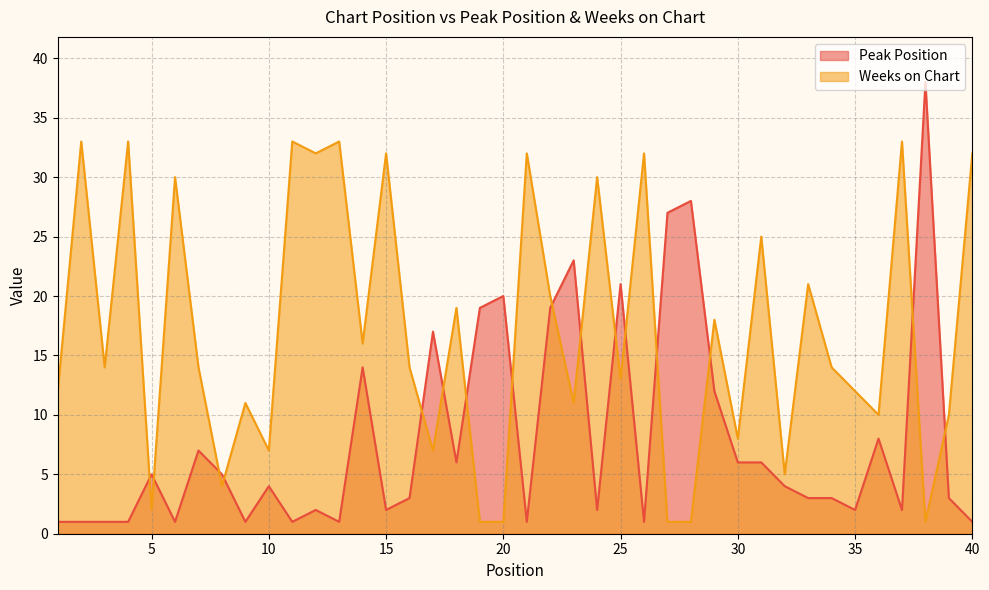

Which series ends up on top after the final intersection of Weeks on Chart and Peak Position?

Weeks on Chart